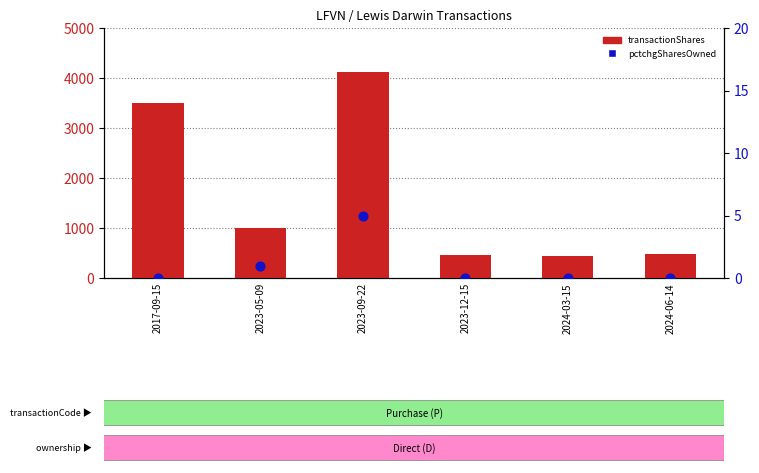

Is the value of pctchgSharesOwned at 2017-09-15 greater than the value of transactionShares at 2023-05-09?

No